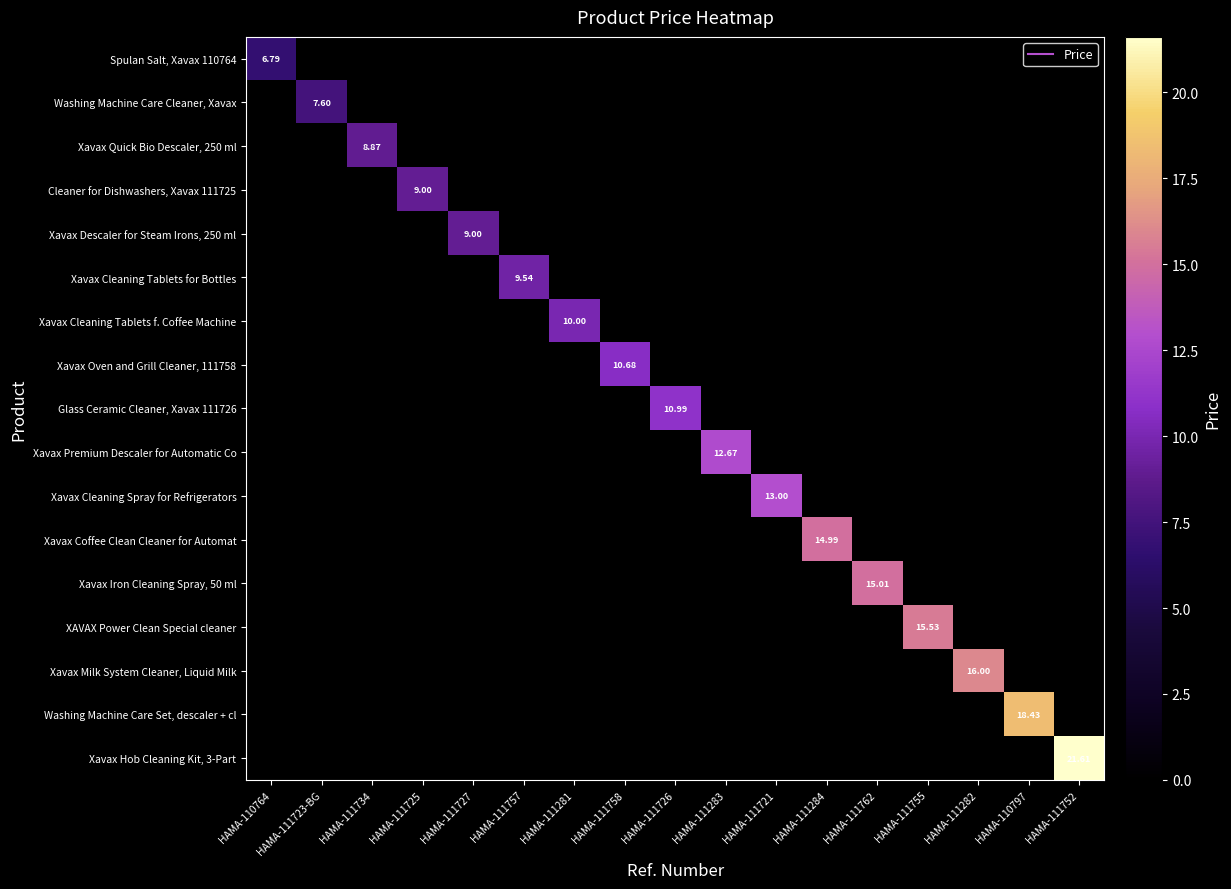

True or false: Xavax Descaler for Steam Irons, 250 ml has a value of 0.0 at HAMA-111752.

True